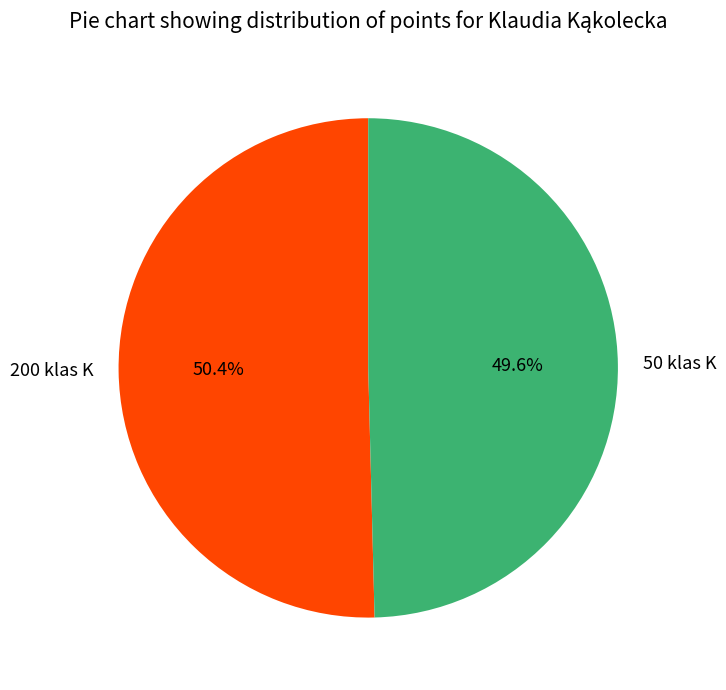

Combined, do 50 klas K and 200 klas K account for over 50%?

Yes